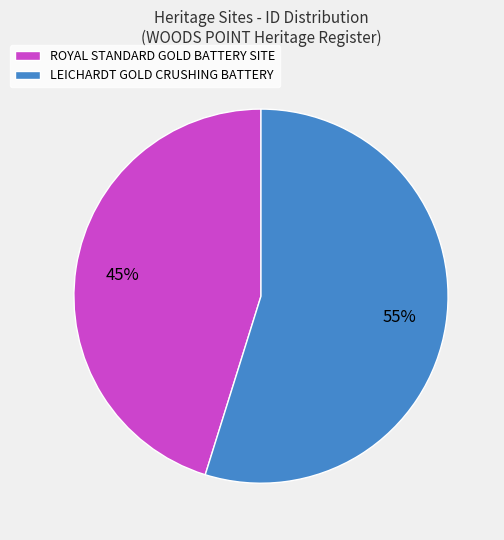

How many segments does this pie chart have?

2